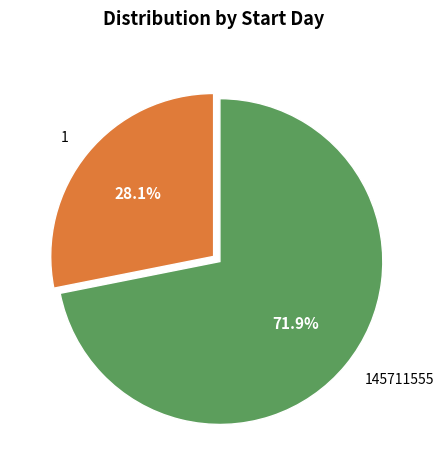

Between 145711555 and 1, which is larger?

145711555